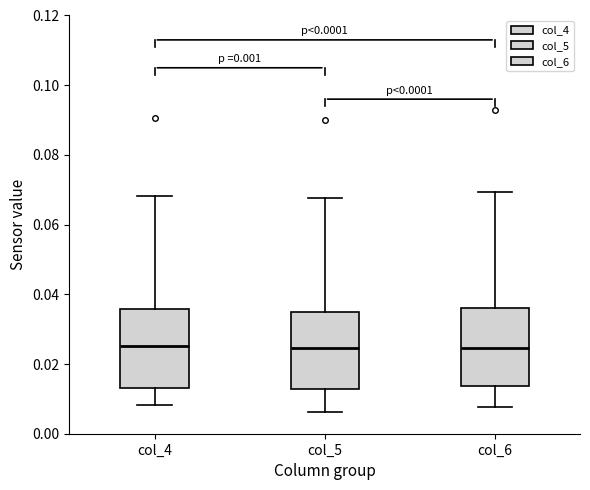

Where is the lower edge of the box for col_5 on the y-axis? The values are not printed on the chart, so give them approximately, as read against the axis.

0.012